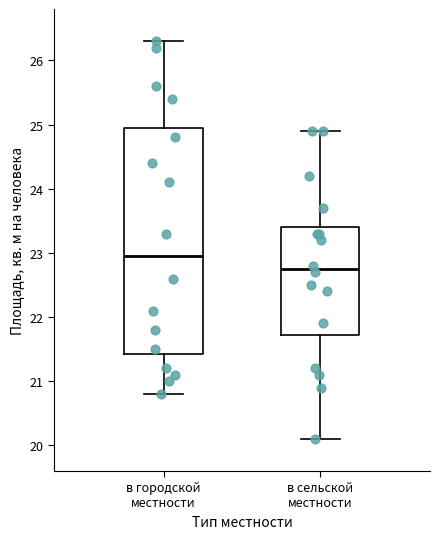

Reading left to right, transcribe this box plot: for each box, give where its median line is, the range the box spans, and where its two whiskers end, as read against the y-axis. The values are not printed on the chart, so give them approximately, as read against the axis.

в городской местности: median 23.0, box 21.4 to 25.0, whiskers 20.8 to 26.3
в сельской местности: median 22.8, box 21.7 to 23.4, whiskers 20.1 to 24.9